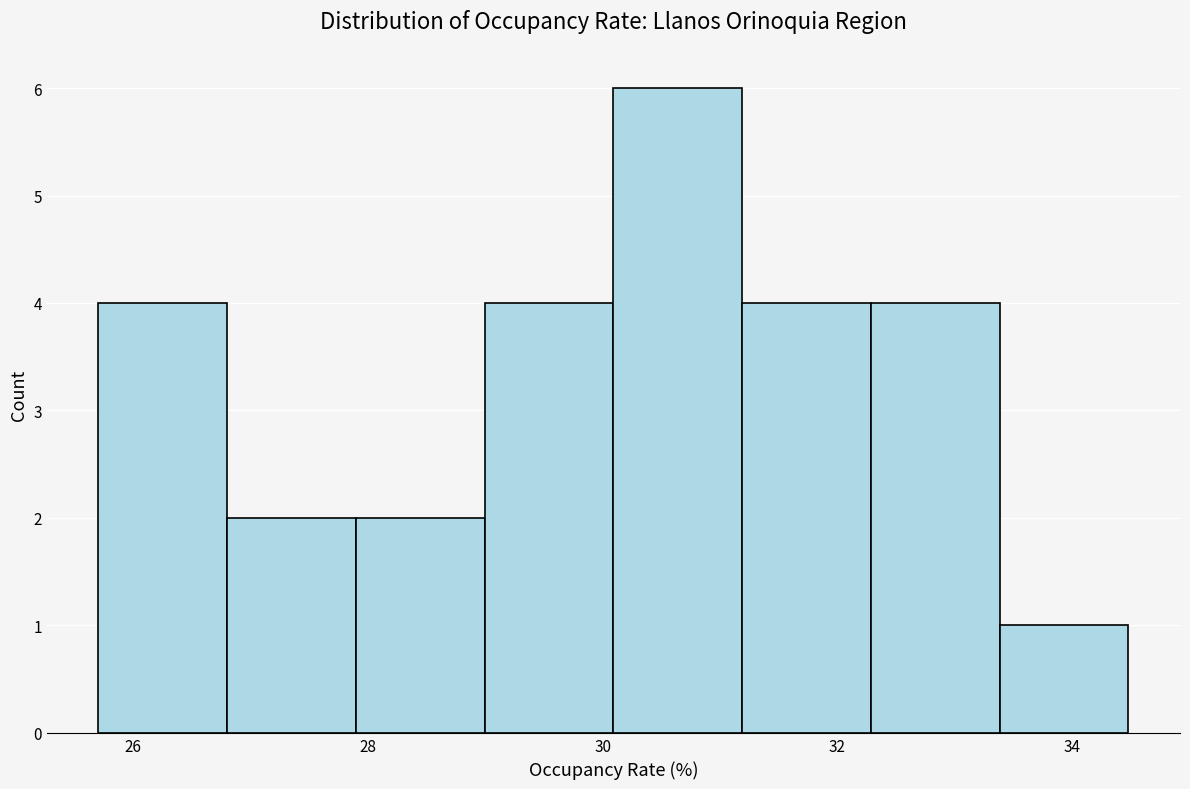

Reading left to right, list every bar in this chart as the range it spans on the x-axis followed by its height. Neither the bar edges nor the heights are printed on the chart, so give them approximately, as read against the axes.

25.8 to 26.8: 4
26.8 to 27.8: 2
27.8 to 29.0: 2
29.0 to 30.0: 4
30.0 to 31.2: 6
31.2 to 32.2: 4
32.2 to 33.4: 4
33.4 to 34.4: 1